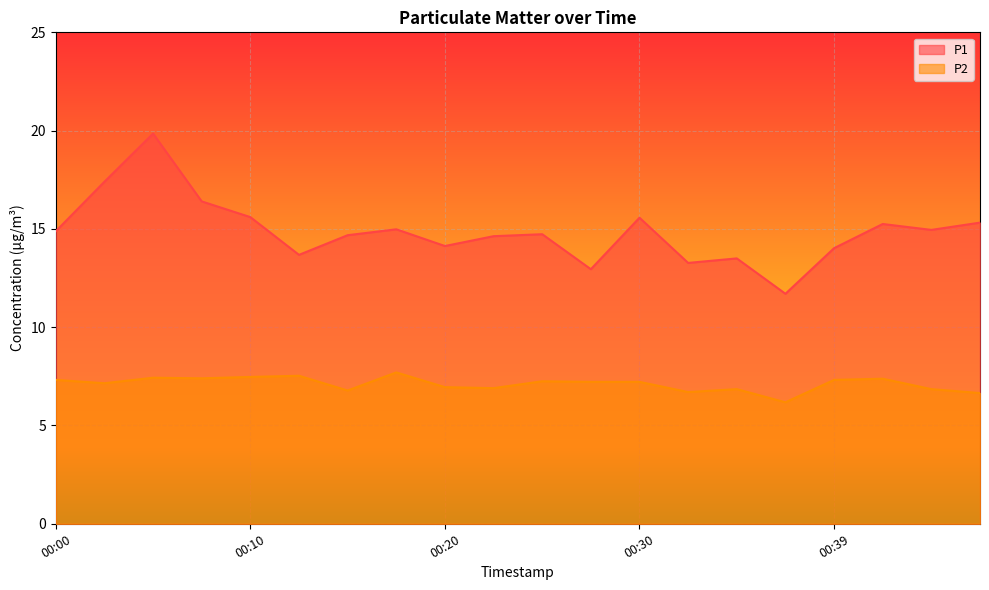

At which category is the sum across all series the highest?

00:05